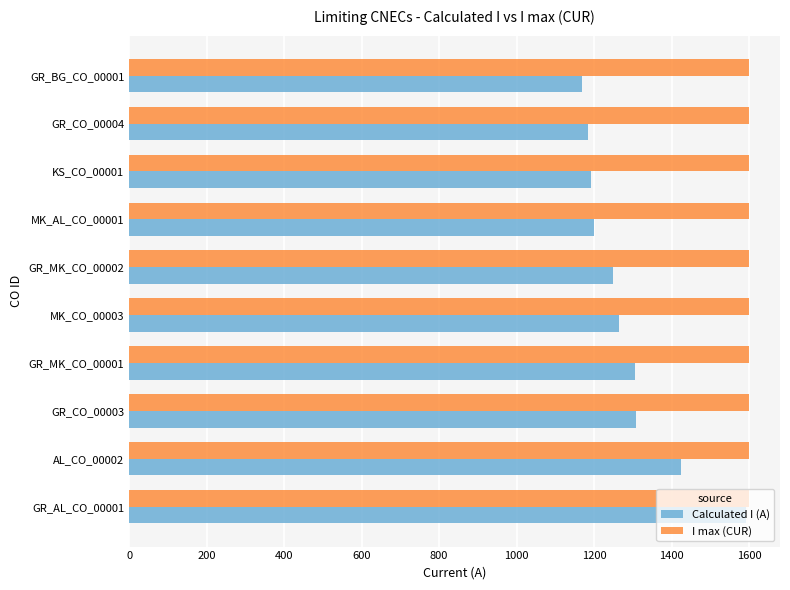

What is the sum of the I max (CUR) values at GR_CO_00003 and GR_MK_CO_00001?

3200